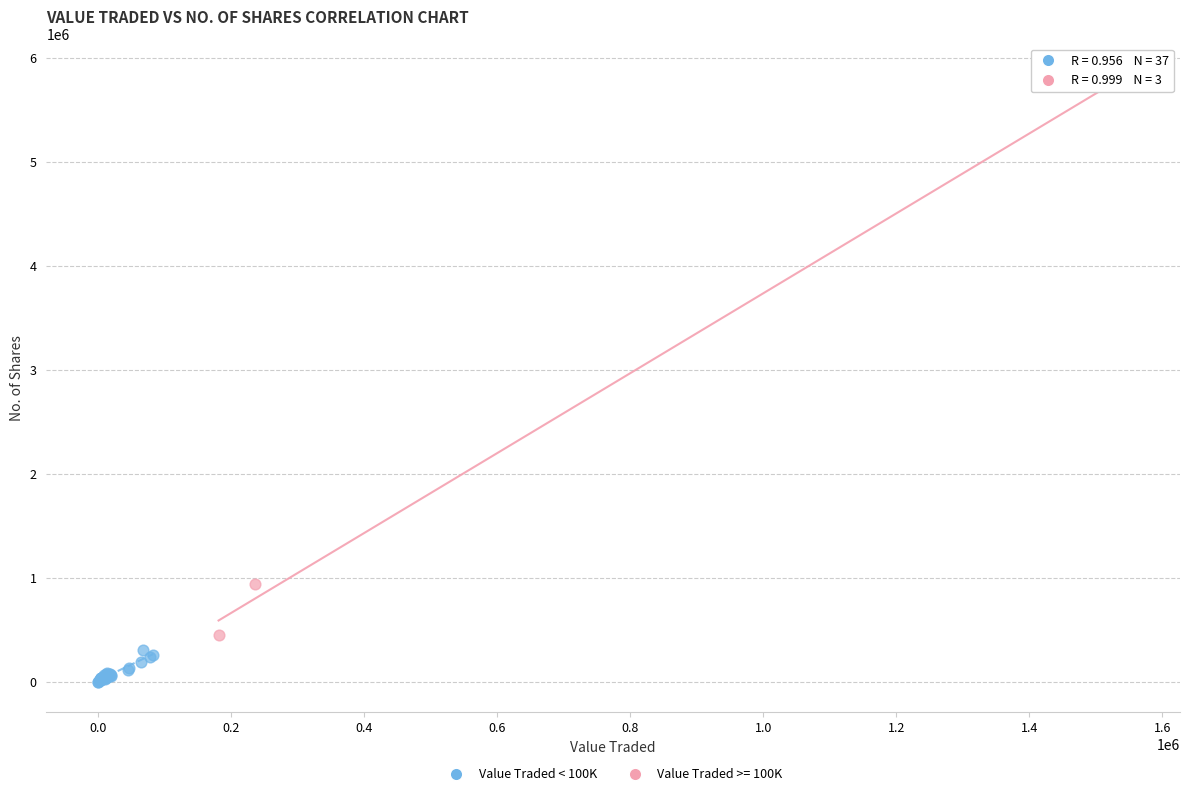

Which series reaches the maximum Y coordinate?

Value Traded >= 100K